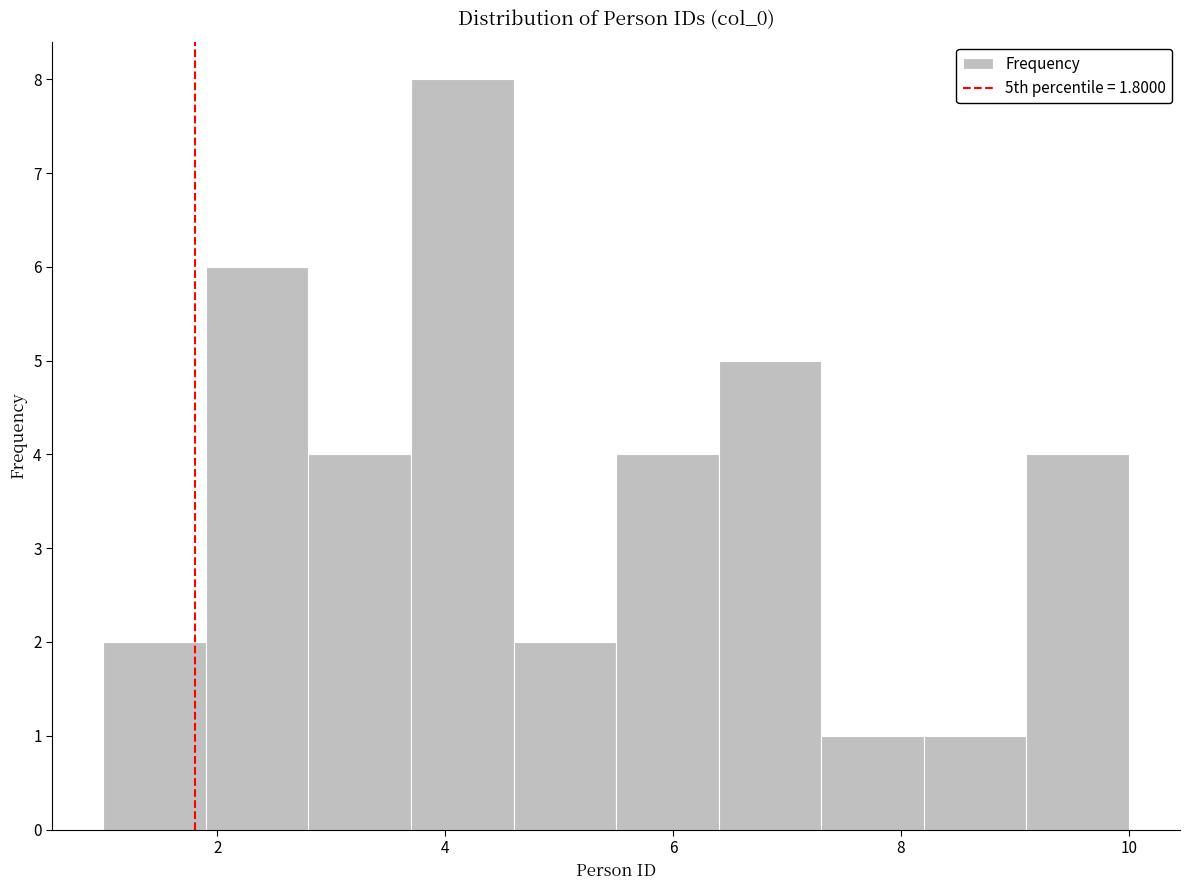

Over which range of the x-axis is the bar tallest?

3.7 to 4.6